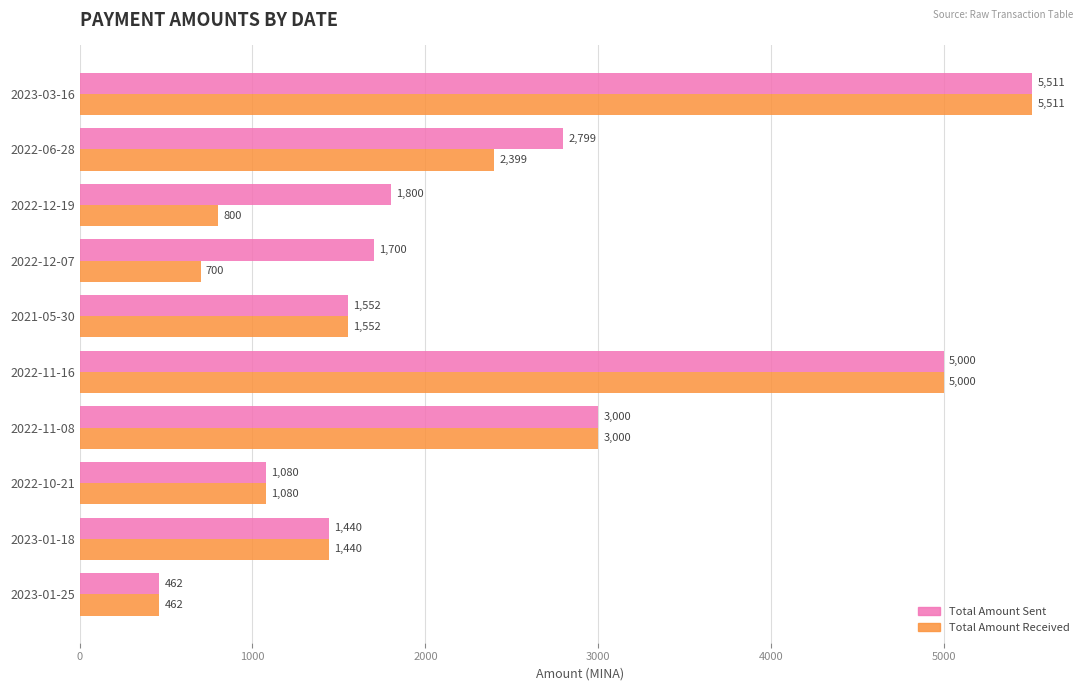

Where is Total Amount Received nearest to the value 2986?

2022-11-08